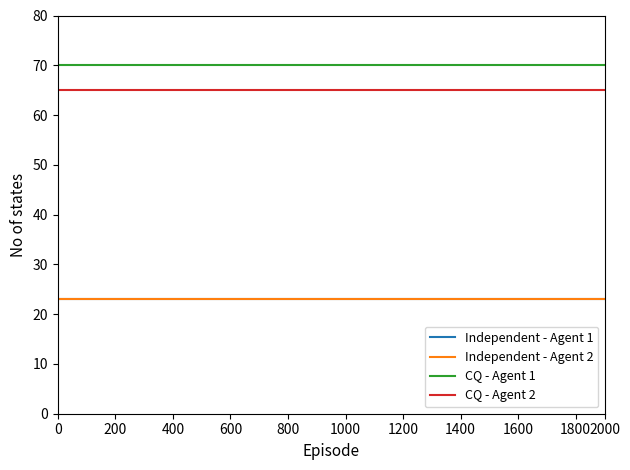

Reading left to right, extract all data points from this chart.

Independent - Agent 1: 23	23	23	23	23	23	23	23	23	23	23	23	23	23	23	23	23	23	23	23
Independent - Agent 2: 23	23	23	23	23	23	23	23	23	23	23	23	23	23	23	23	23	23	23	23
CQ - Agent 1: 70	70	70	70	70	70	70	70	70	70	70	70	70	70	70	70	70	70	70	70
CQ - Agent 2: 65	65	65	65	65	65	65	65	65	65	65	65	65	65	65	65	65	65	65	65